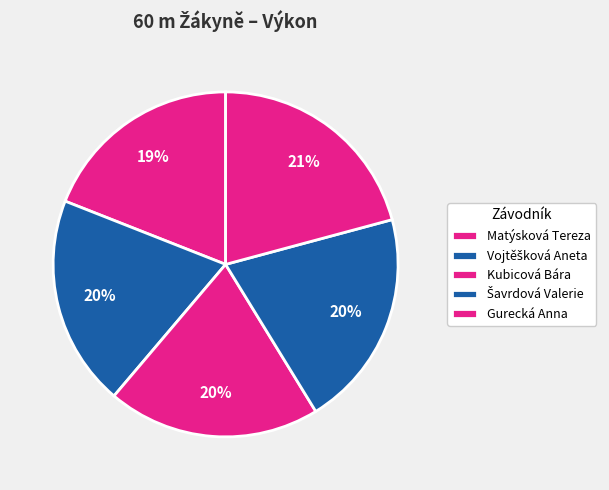

Does Kubicová Bára represent more than half of the total?

No